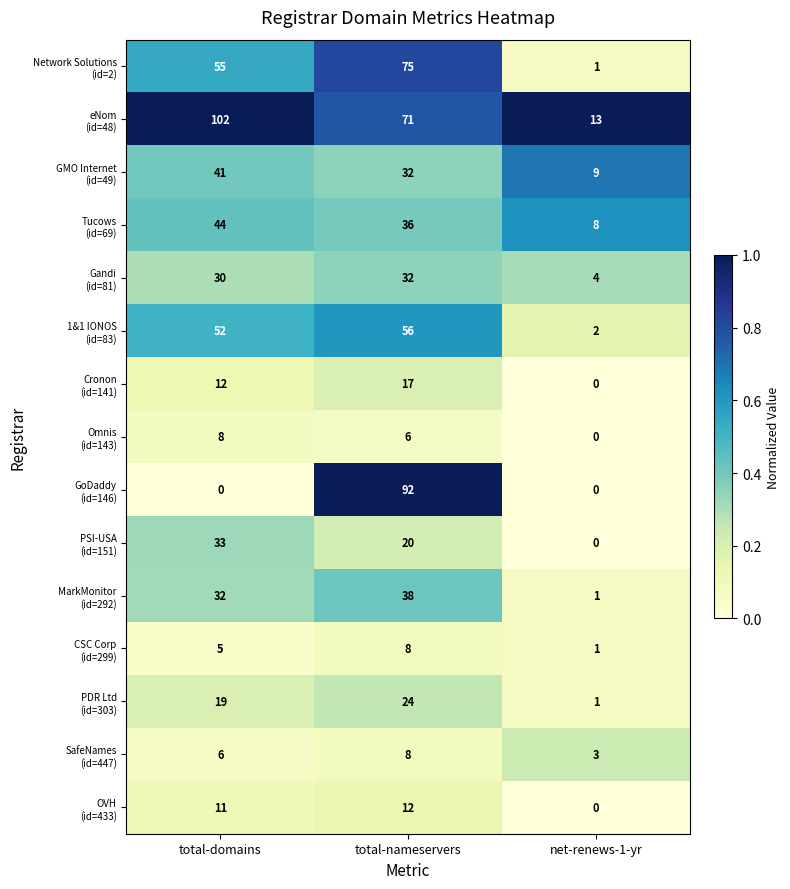

What is the total value across all series at total-domains?

450